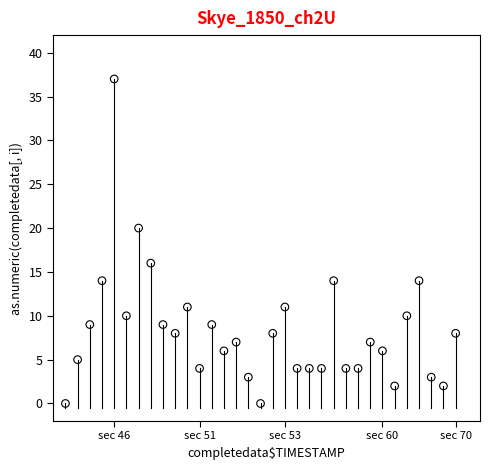

What is the range of Y values (max minus min)?

37